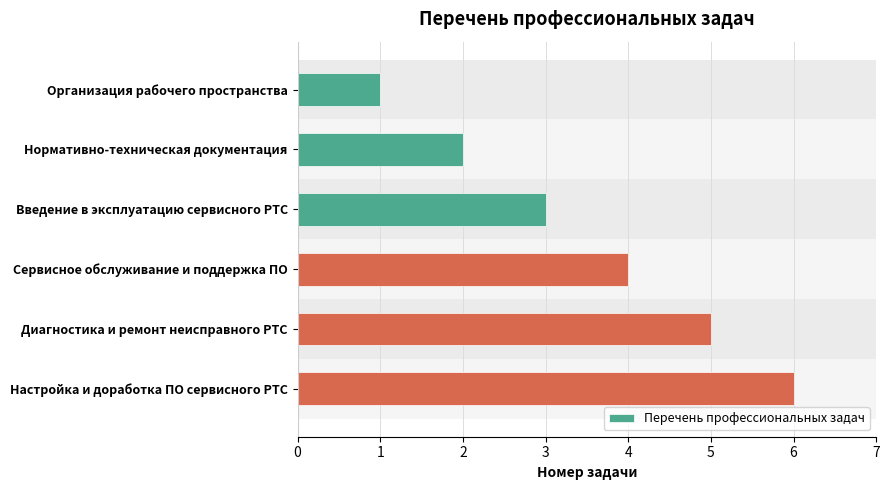

Rank the categories by value from highest to lowest.

Настройка и доработка ПО сервисного РТС, Диагностика и ремонт неисправного РТС, Сервисное обслуживание и поддержка ПО, Введение в эксплуатацию сервисного РТС, Нормативно-техническая документация, Организация рабочего пространства